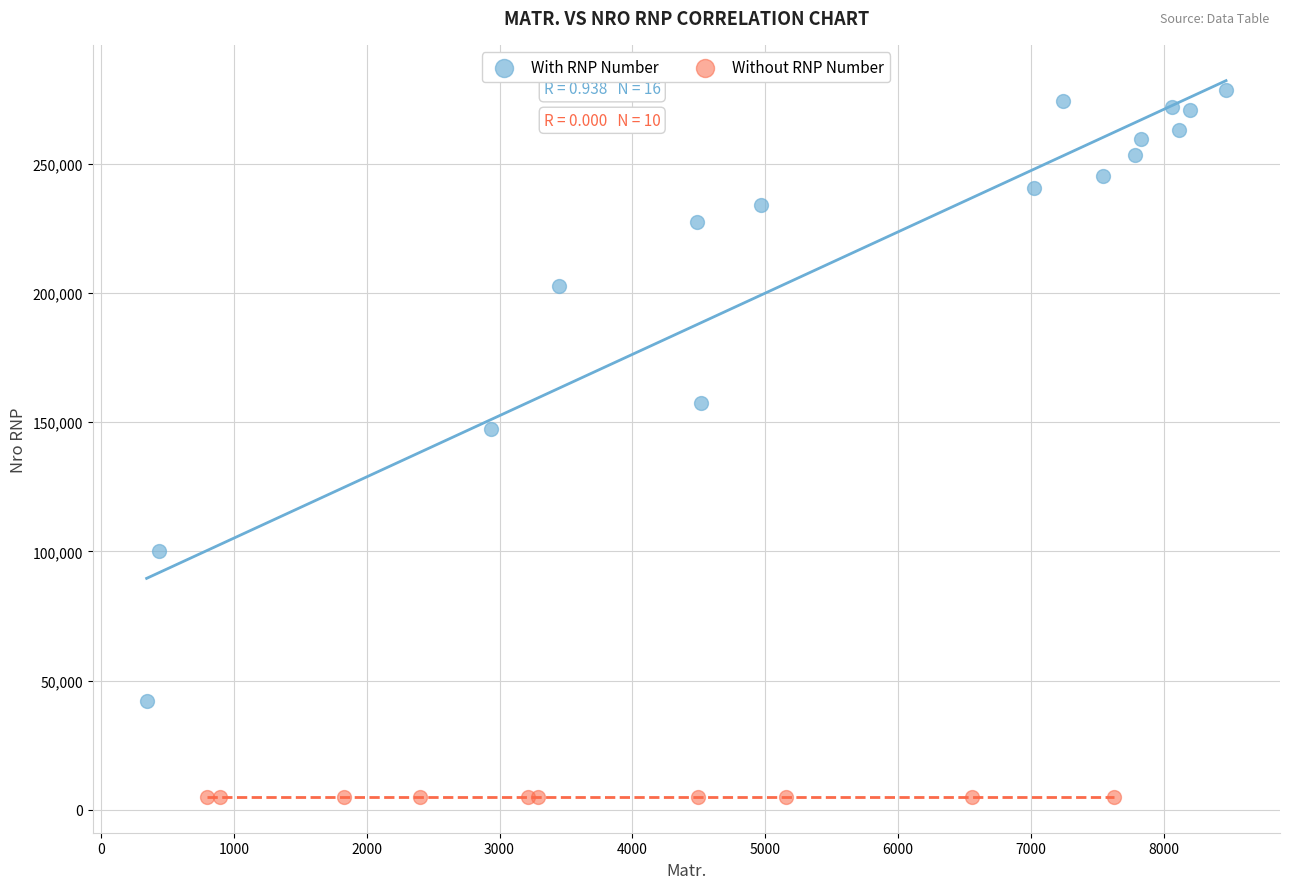

Which series contains the highest Y value?

With RNP Number